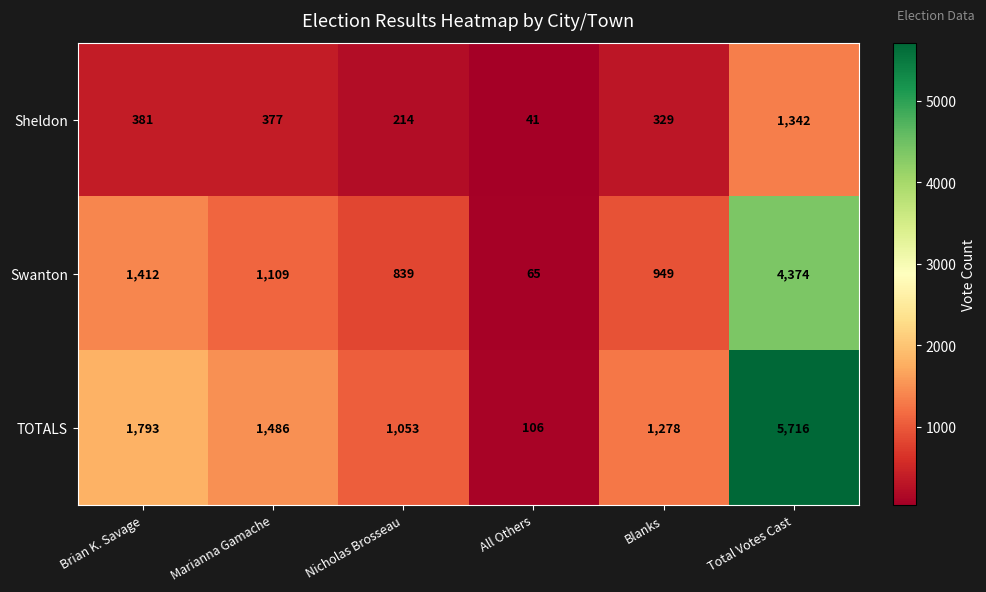

What is the difference between the TOTALS values at Brian K. Savage and Total Votes Cast?

3923